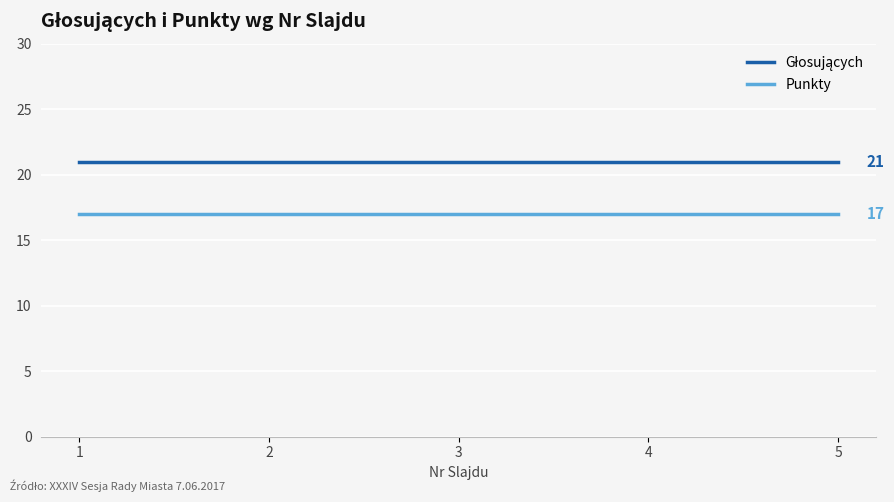

What is the total value across all series at 3?

38